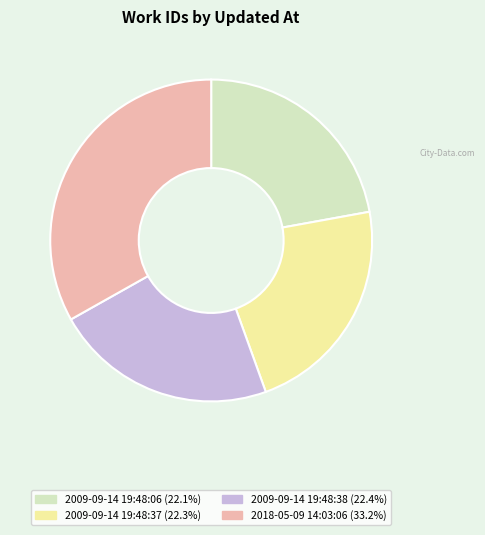

Which slice is the largest?

2018-05-09 14:03:06